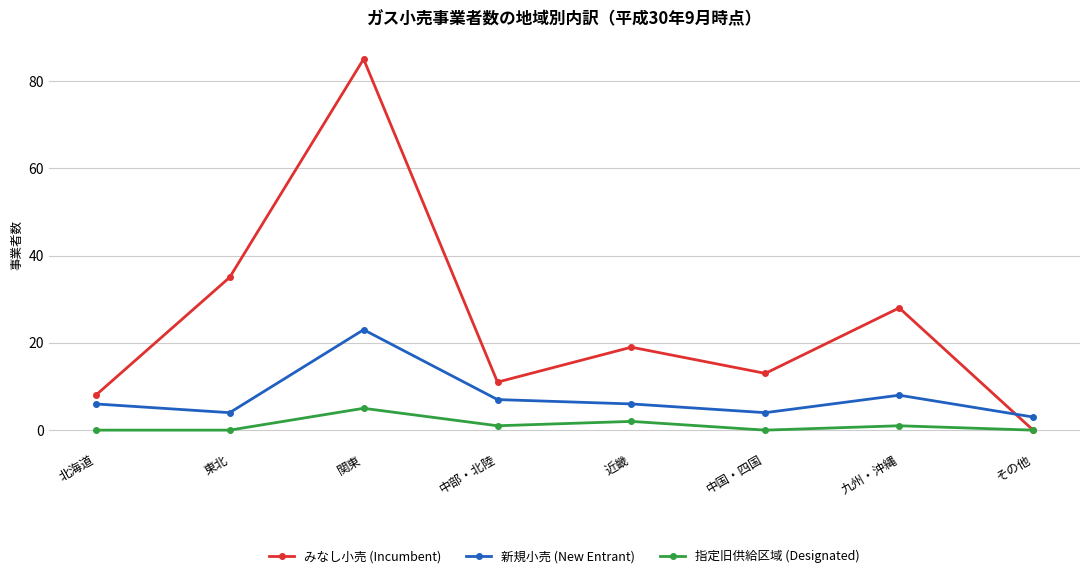

The value of みなし小売 (Incumbent) at 近畿 is 33. True or false?

False